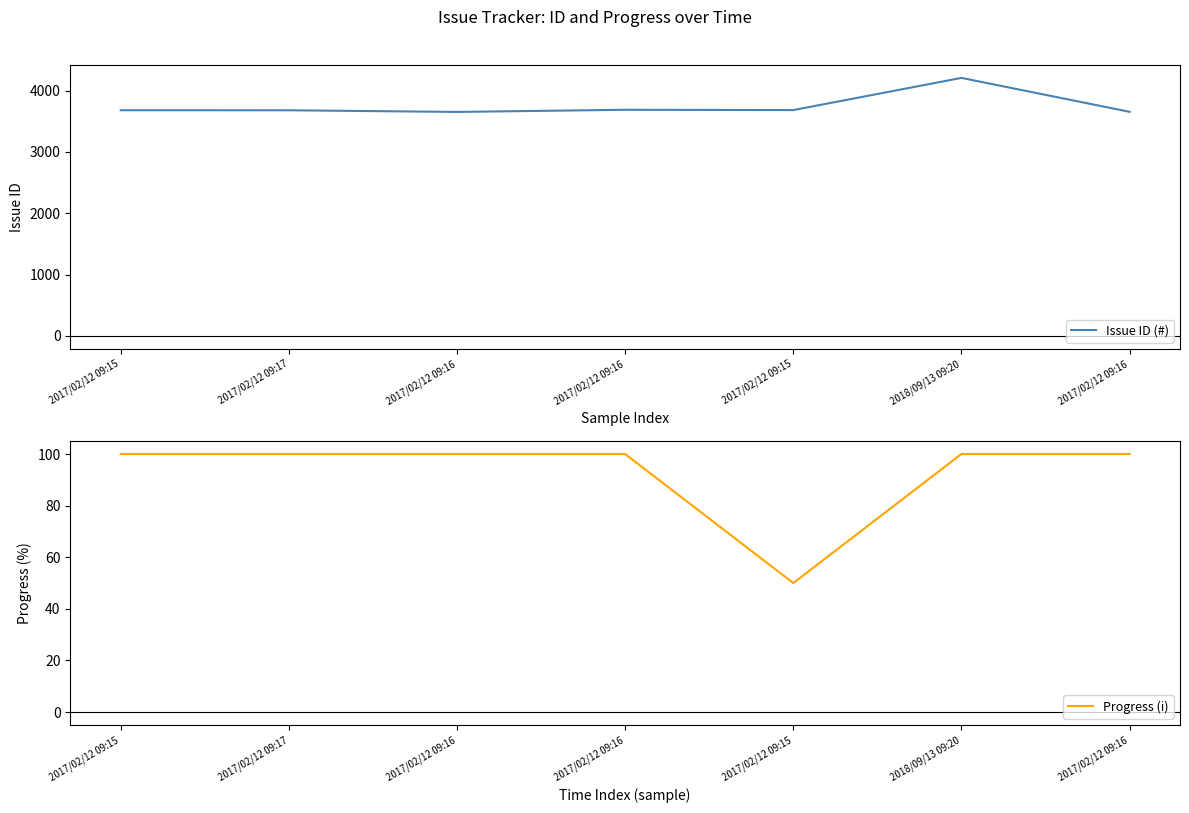

True or false: Issue ID (#) and Progress (i) intersect in this chart.

False